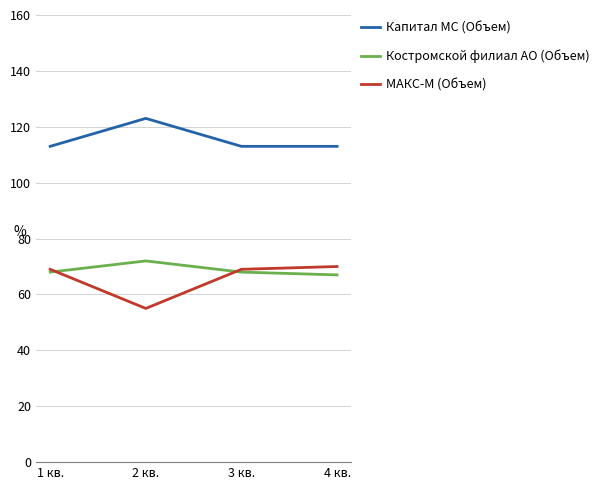

True or false: МАКС-М (Объем) and Капитал МС (Объем) intersect in this chart.

False